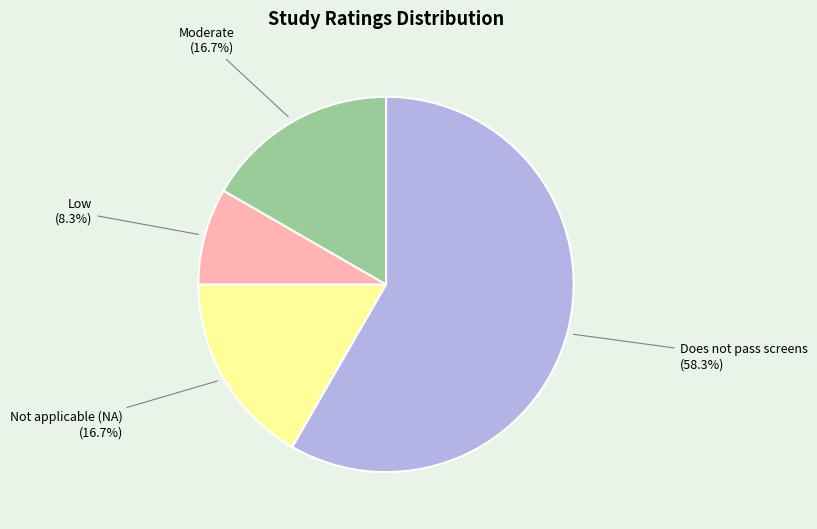

To the nearest percent, what is the average slice percentage?

25%